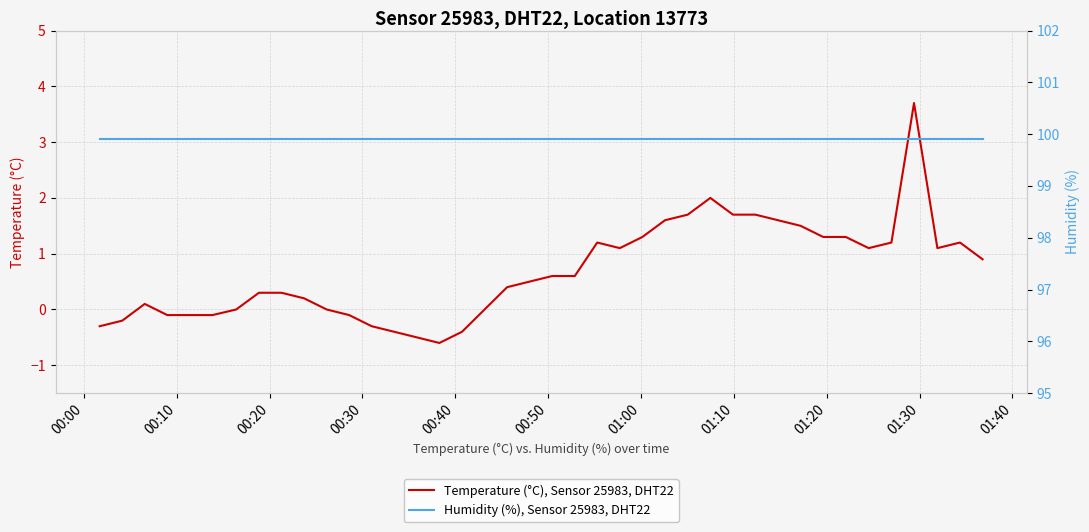

How many lines are shown in the chart?

2